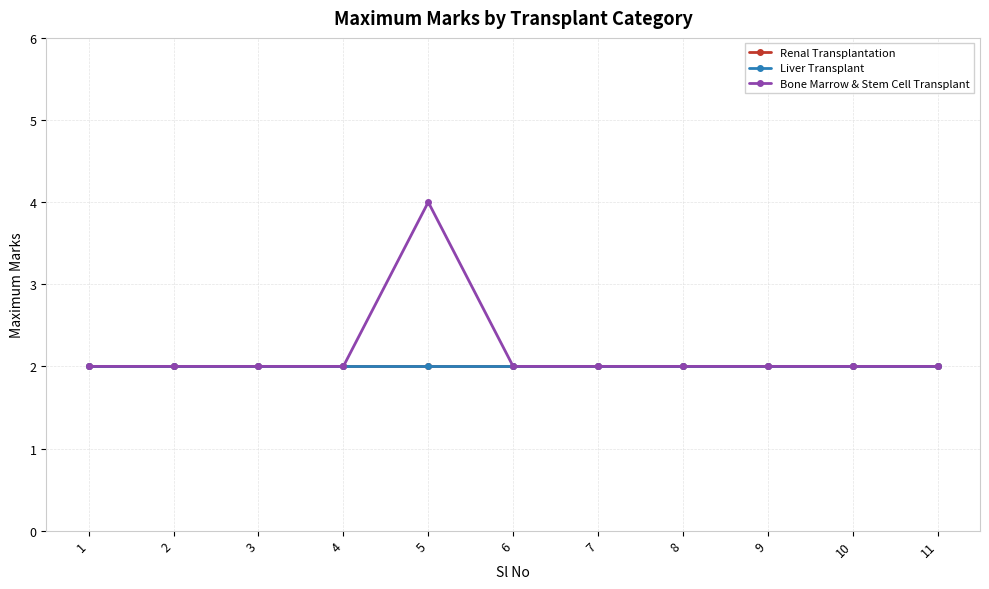

Is it true that Bone Marrow & Stem Cell Transplant equals 2 at 1?

True